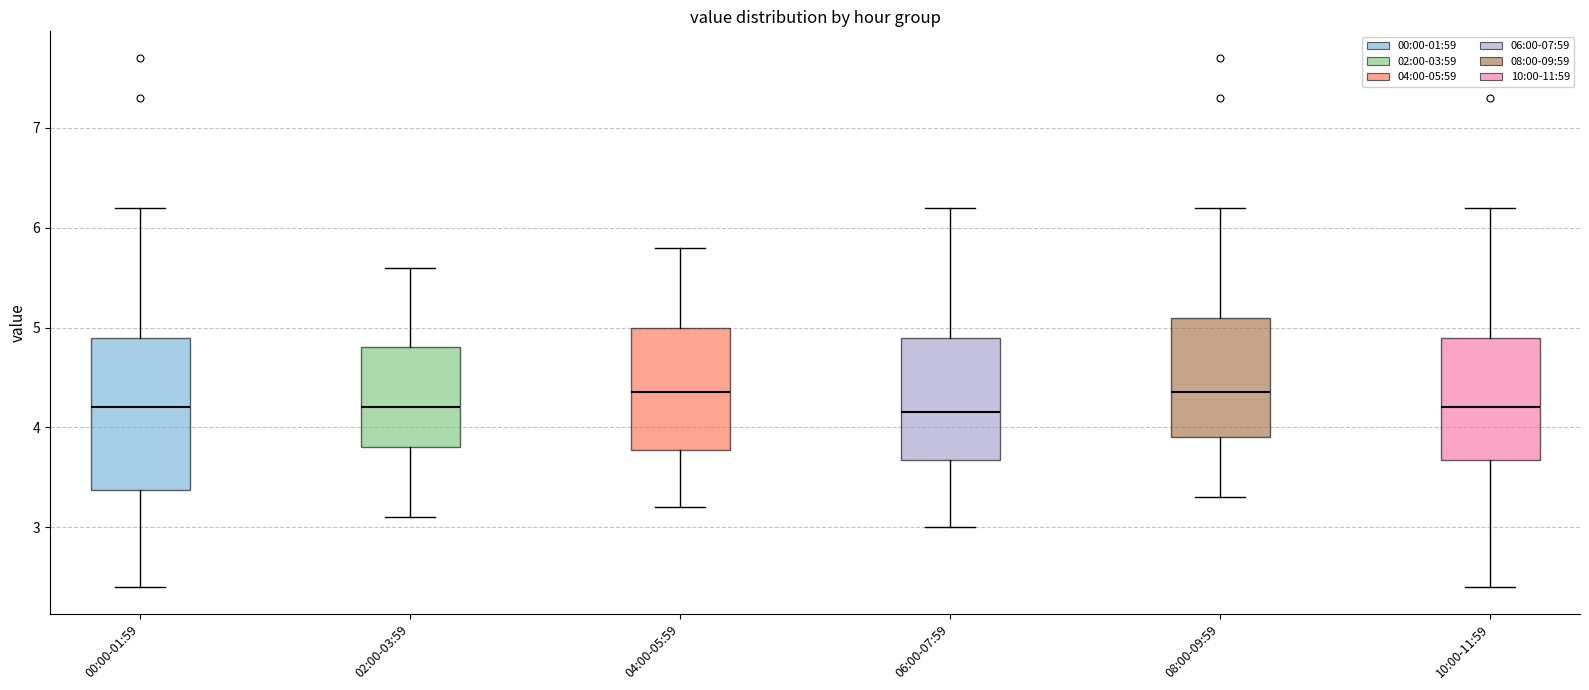

Reading left to right, transcribe this box plot: for each box, give where its median line is, the range the box spans, and where its two whiskers end, as read against the y-axis. The values are not printed on the chart, so give them approximately, as read against the axis.

00:00-01:59: median 4.2, box 3.4 to 4.9, whiskers 2.4 to 6.2
02:00-03:59: median 4.2, box 3.8 to 4.8, whiskers 3.1 to 5.6
04:00-05:59: median 4.4, box 3.8 to 5.0, whiskers 3.2 to 5.8
06:00-07:59: median 4.2, box 3.7 to 4.9, whiskers 3.0 to 6.2
08:00-09:59: median 4.4, box 3.9 to 5.1, whiskers 3.3 to 6.2
10:00-11:59: median 4.2, box 3.7 to 4.9, whiskers 2.4 to 6.2